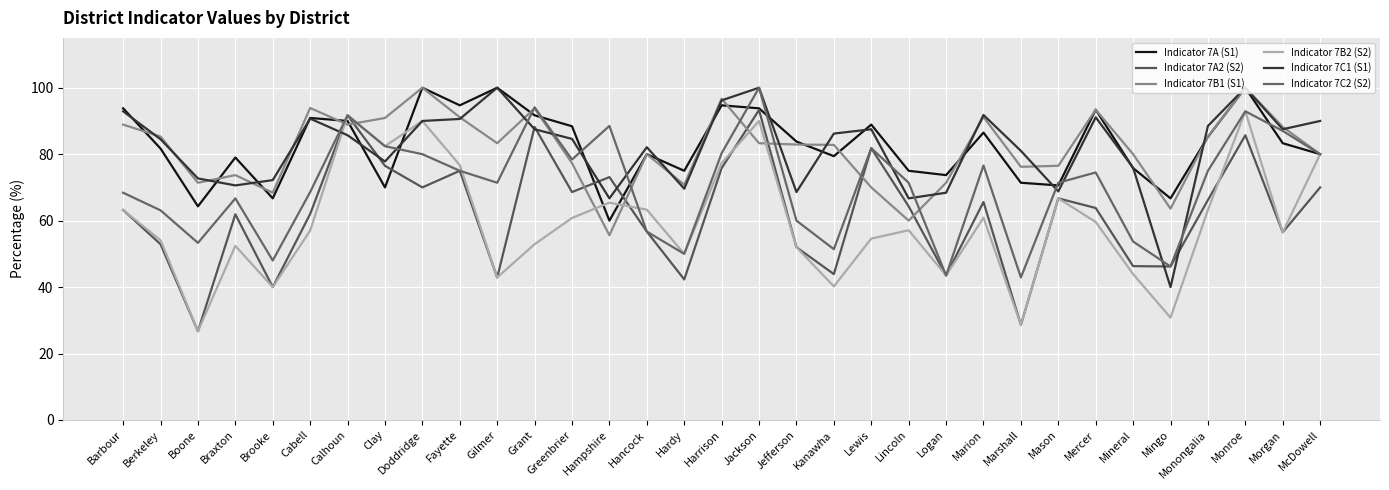

Is it true that Indicator 7C2 (S2) equals 71.4 at Lincoln?

True